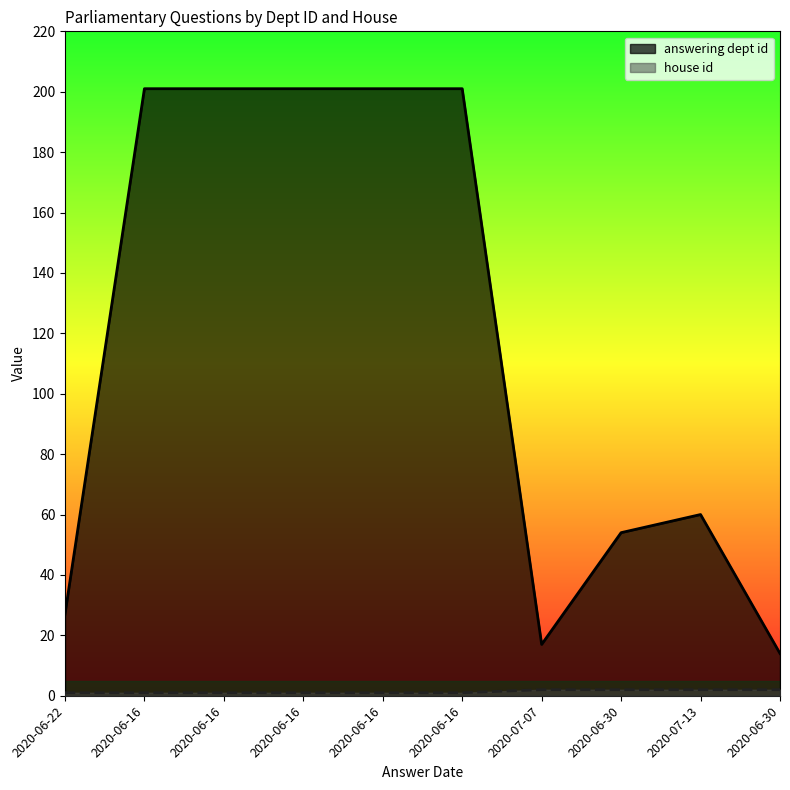

At which category is the sum across all series the highest?

2020-06-16